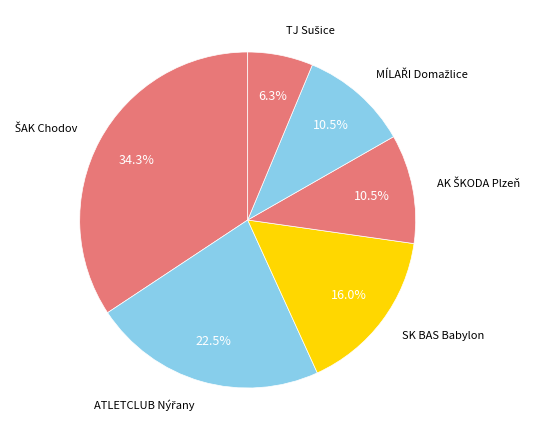

How many slices are in this pie chart?

6